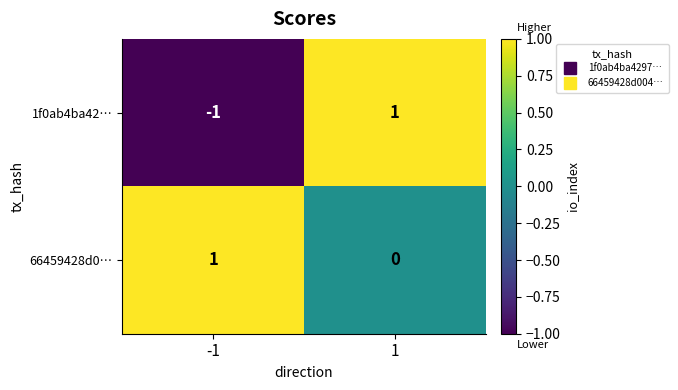

Which series has the largest total across all categories?

66459428d0…